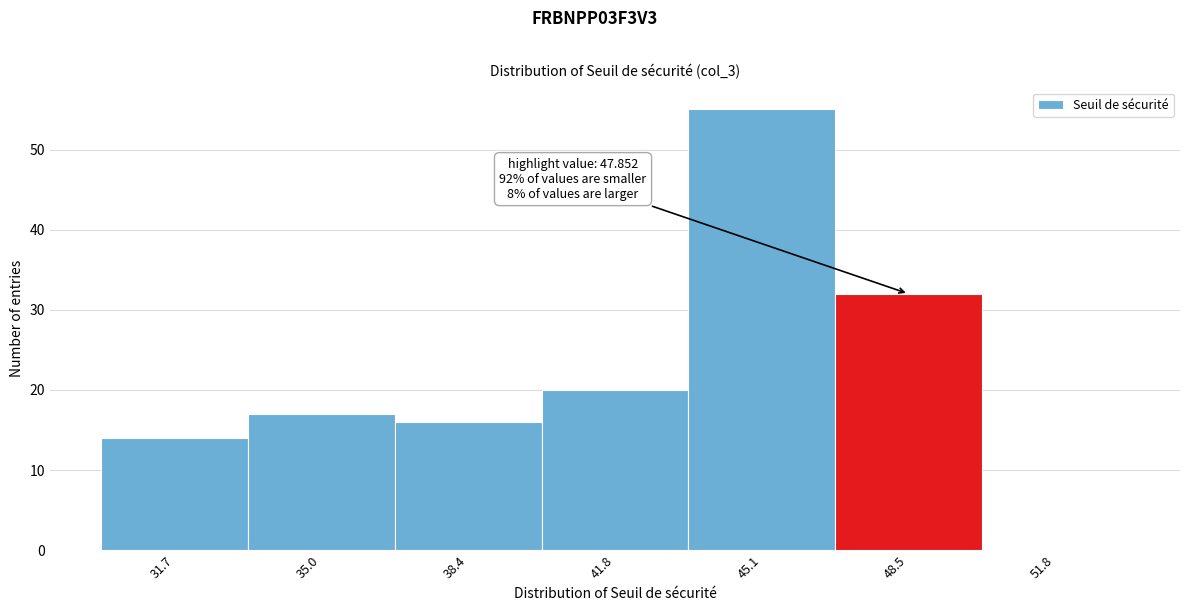

Which range on the x-axis has the tallest bar?

43.5 to 47.0